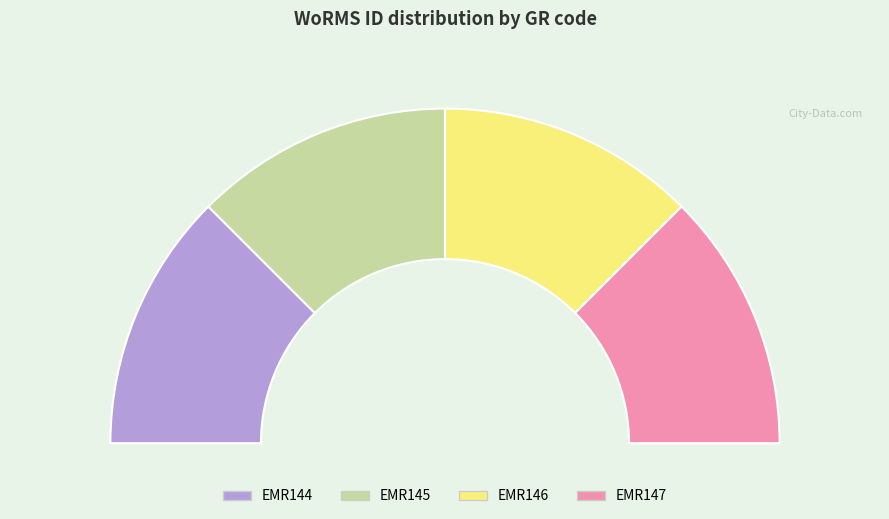

To the nearest percent, what is the combined percentage of EMR147 and EMR146?

50%